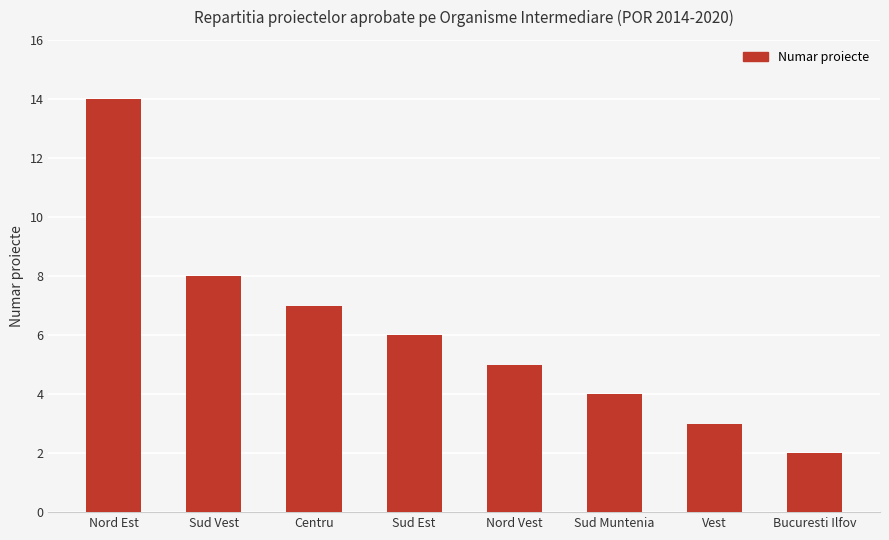

What is the label of the 3rd bar from the left?

Centru